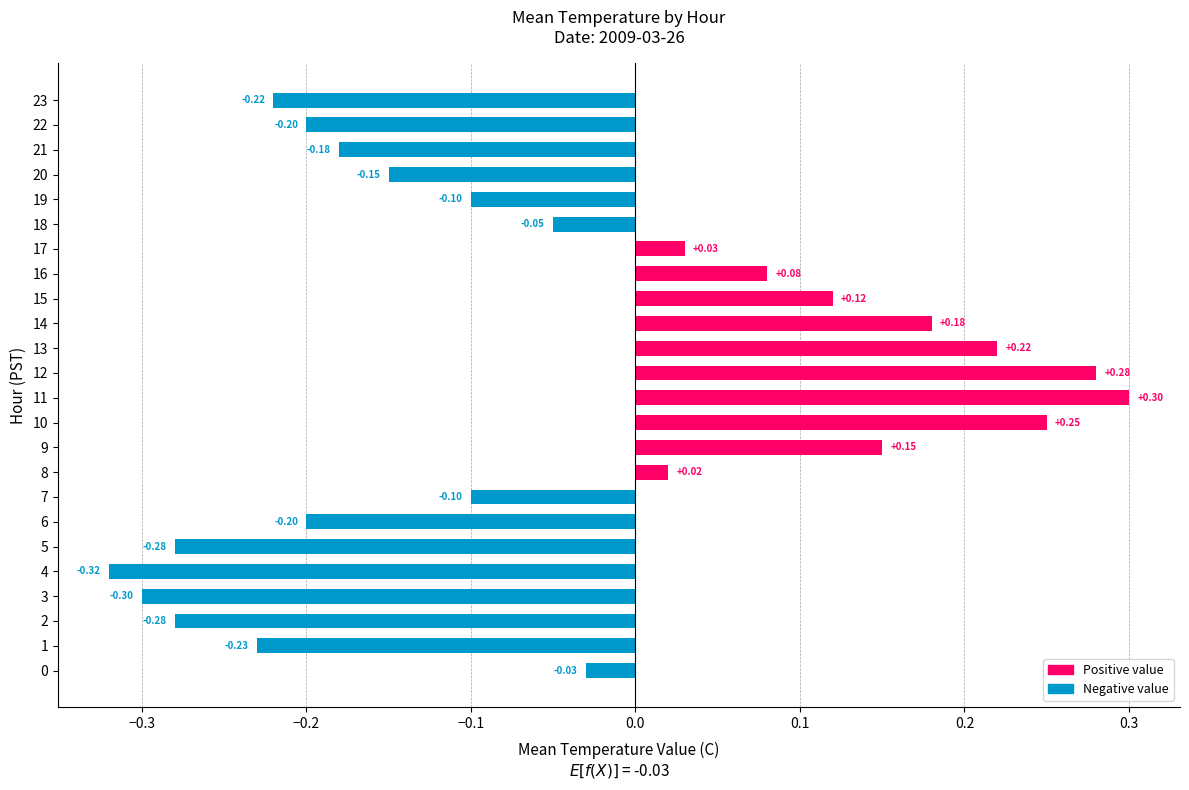

How many negative values are there?

14